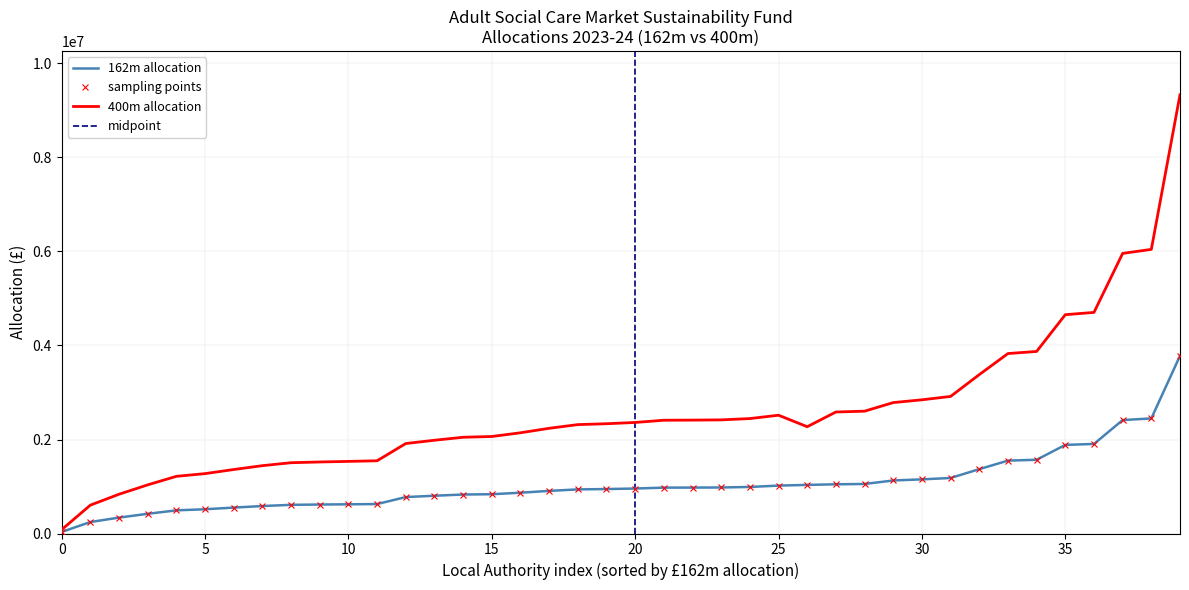

What is the value of the 400m allocation point at the 28th from the left?

2585103